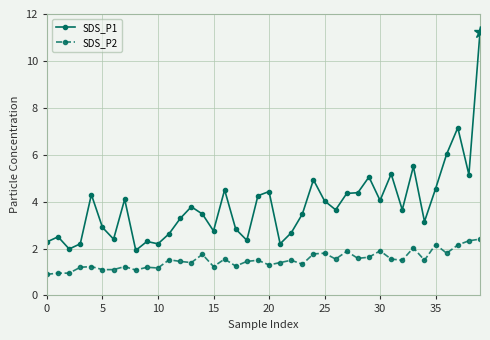

What is the highest value of the SDS_P2 series?

2.4